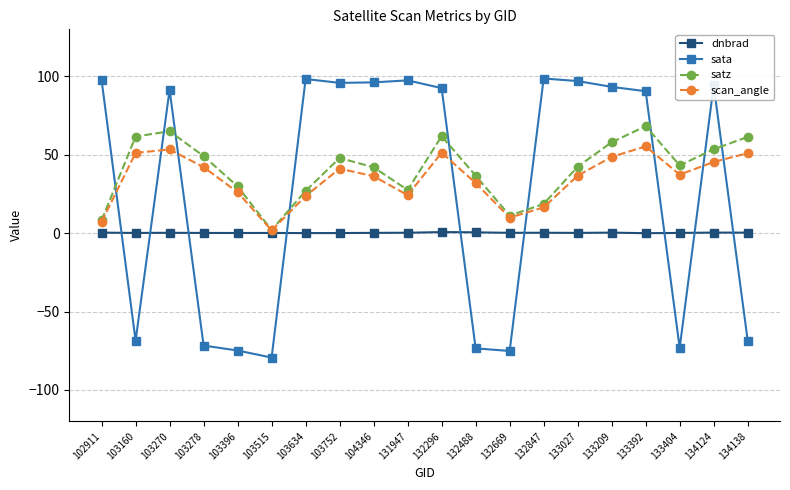

How many negative values does the sata series have?

8